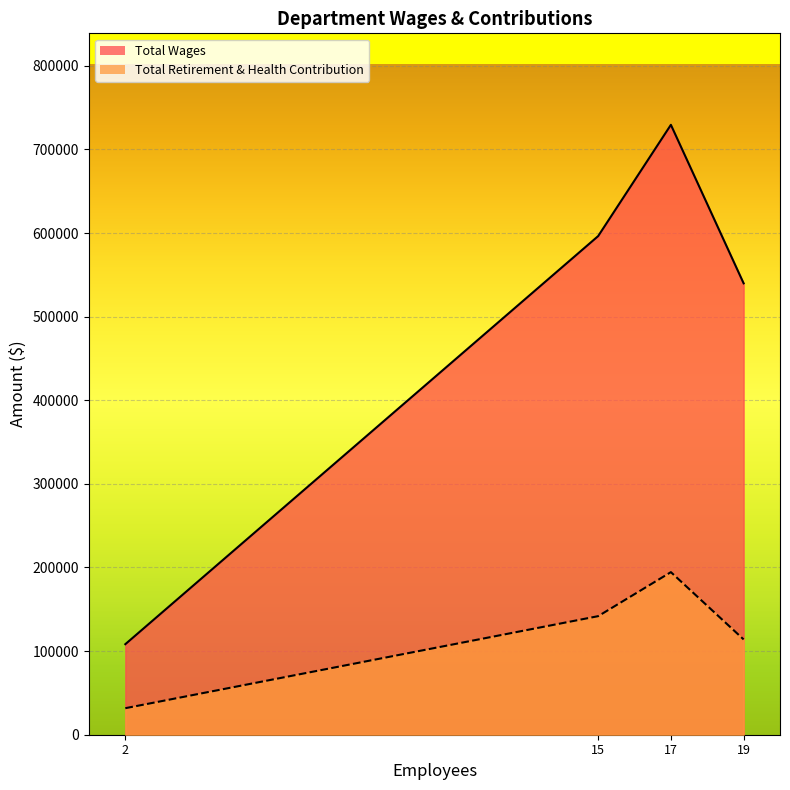

True or false: Total Retirement & Health Contribution has a value of 116152 at Police.

False